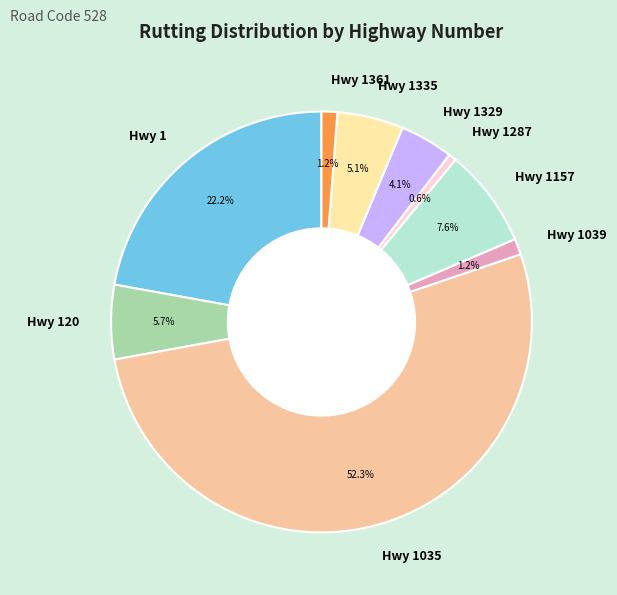

Approximately how many times larger is the value at Hwy 1361 compared to Hwy 1329?

0.3